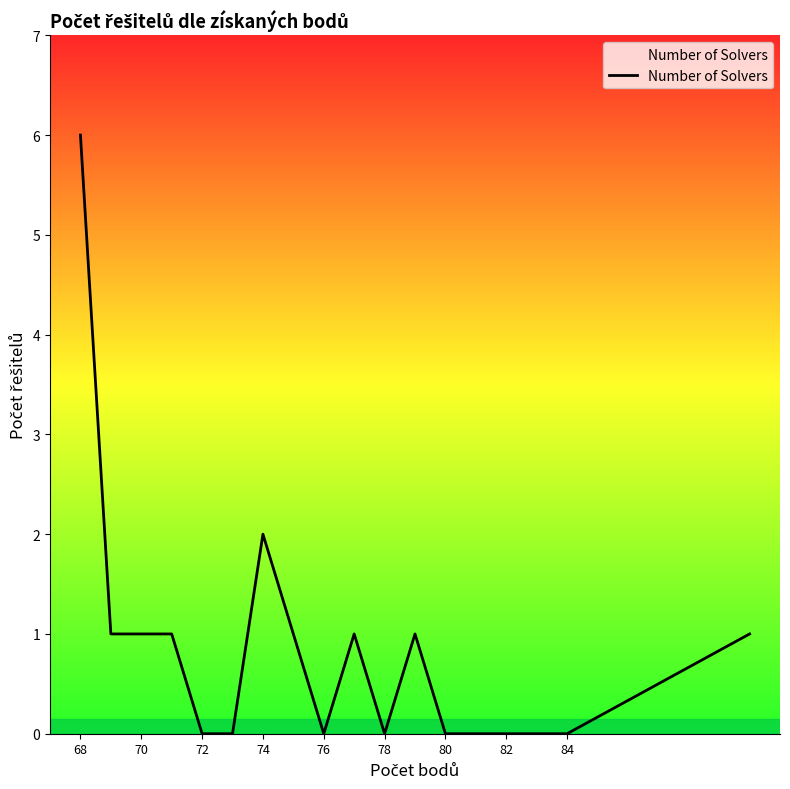

What is the greatest value displayed?

6